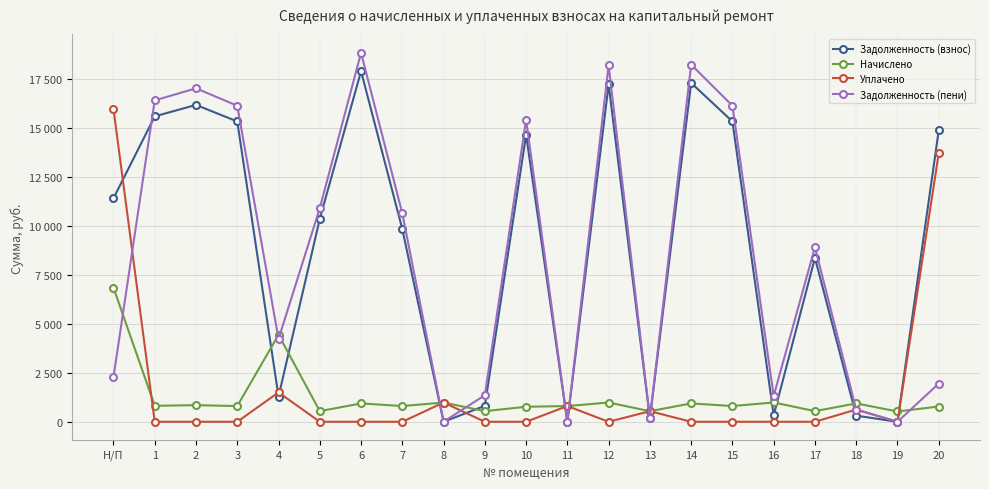

Where do Задолженность (взнос) and Задолженность (пени) first cross each other?

Н/П and 1